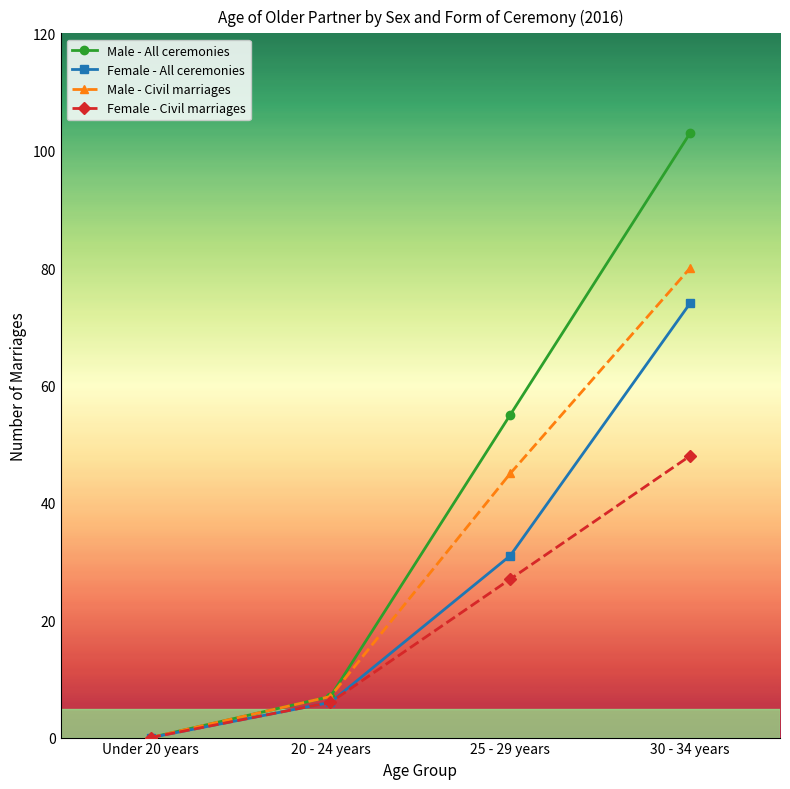

At how many categories does at least one series exceed 87?

1